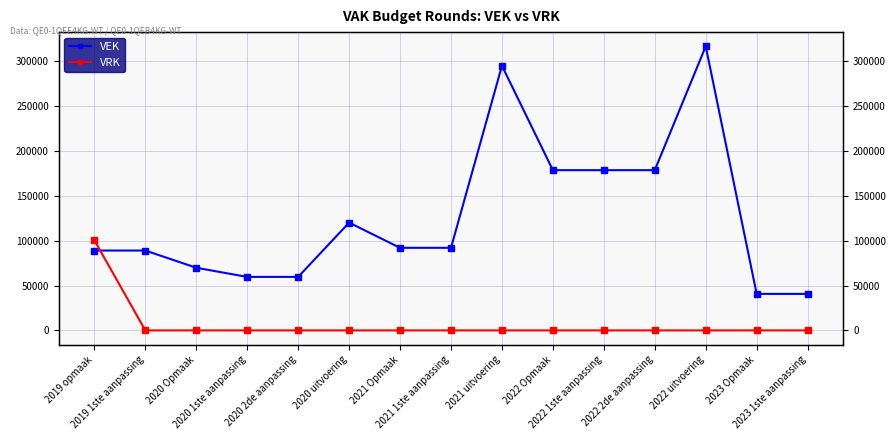

List the series in order of their overall mean, highest first.

VEK, VRK